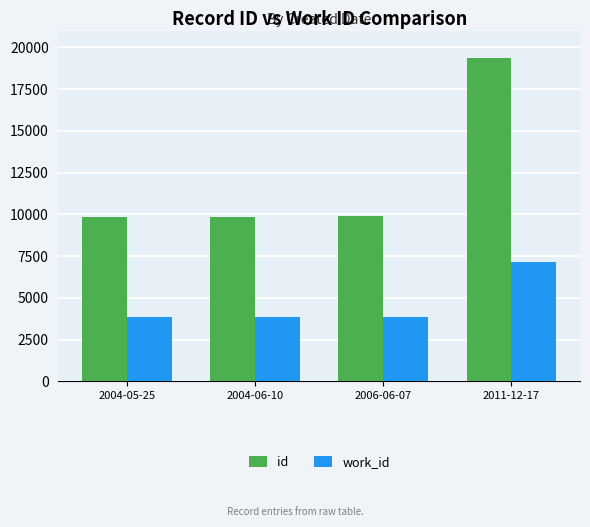

What is the lowest value of the work_id series?

3829